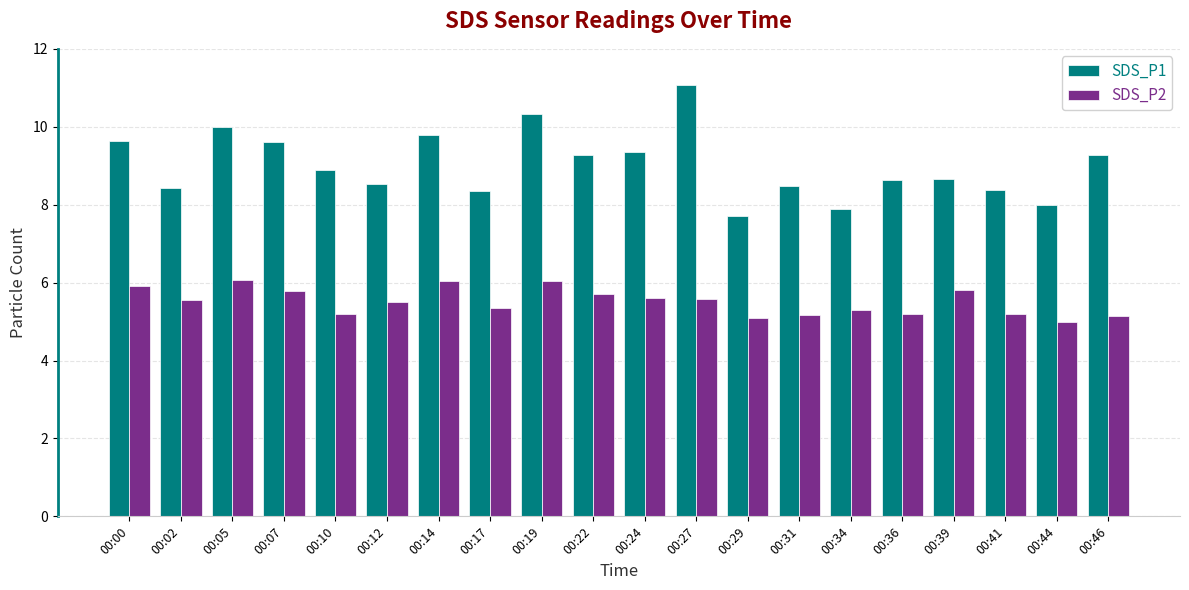

Rank the series by their average value, from highest to lowest.

SDS_P1, SDS_P2